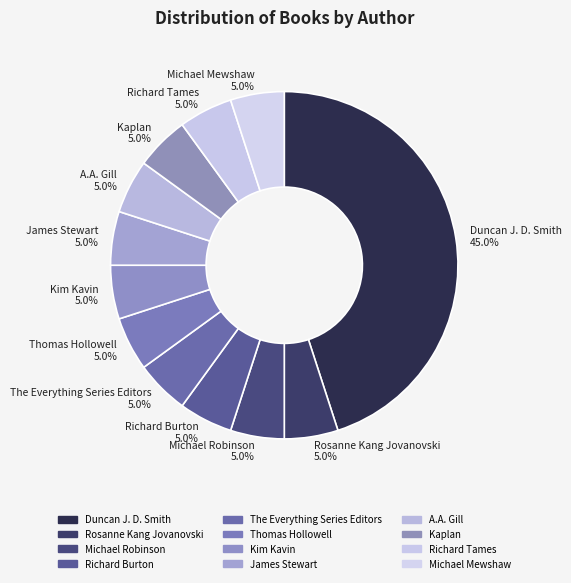

To the nearest percent, what is the difference between the largest and smallest slice percentages?

40%